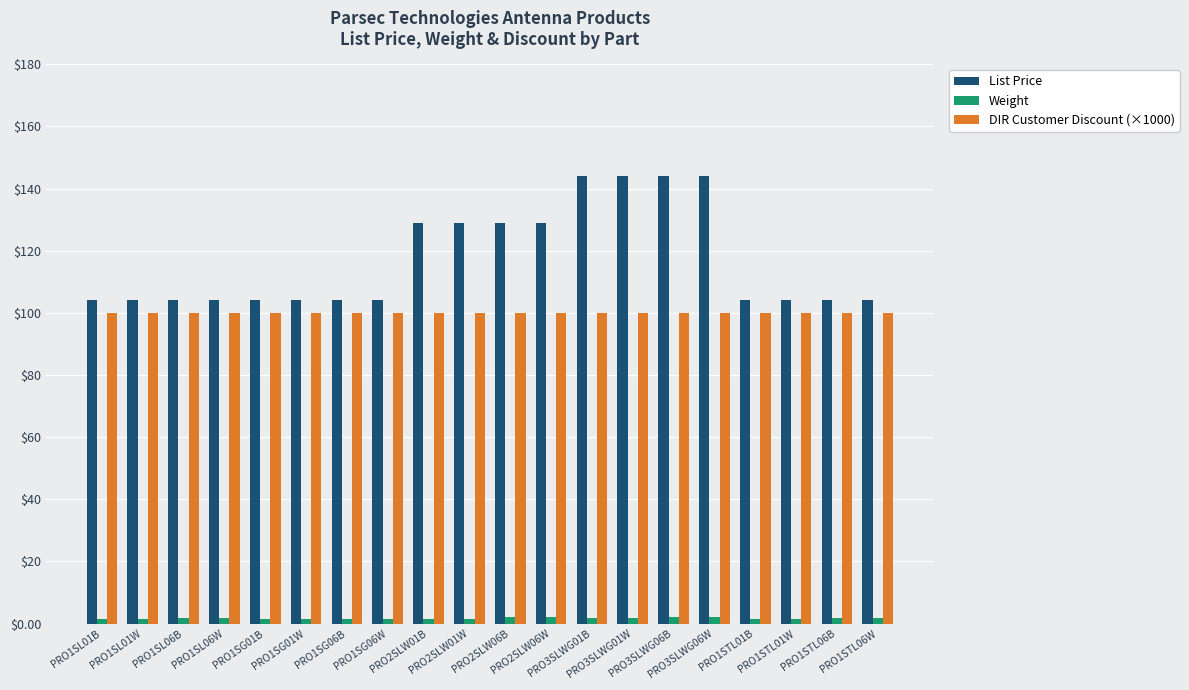

What is the lowest value of the Weight series?

1.4